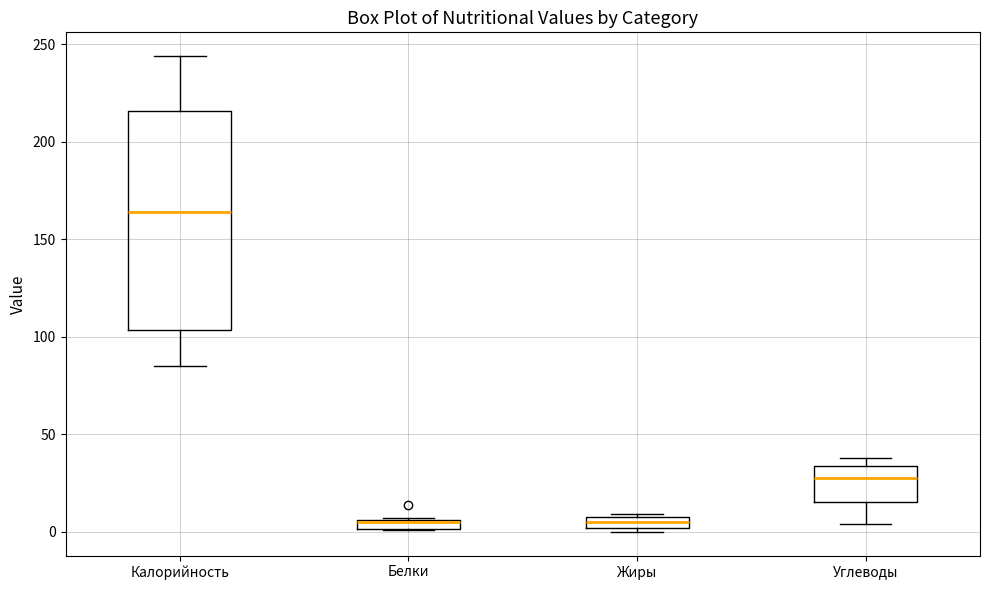

Where is the upper edge of the box for Белки on the y-axis? The values are not printed on the chart, so give them approximately, as read against the axis.

5